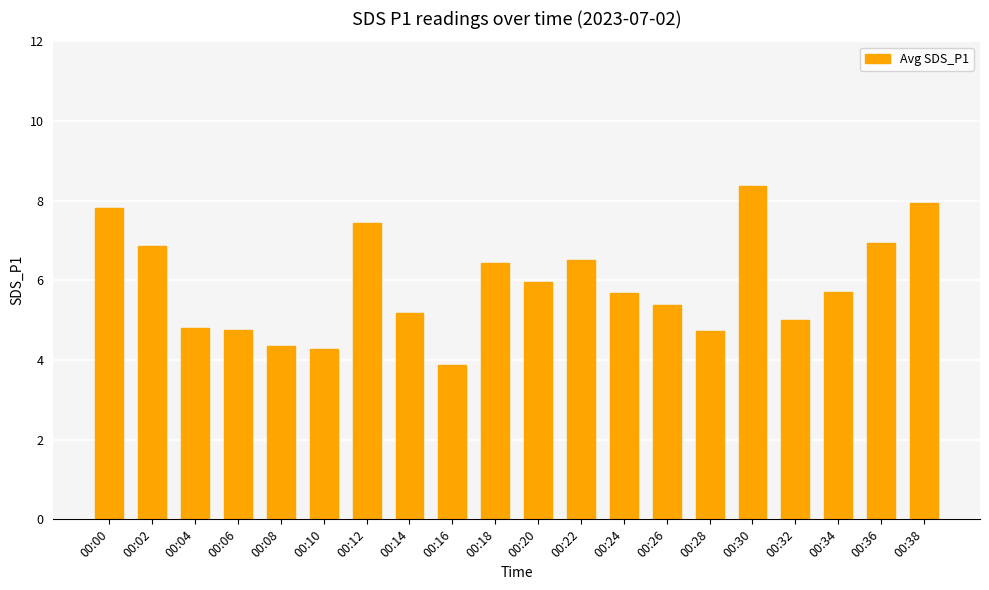

How many bars are there in total?

20